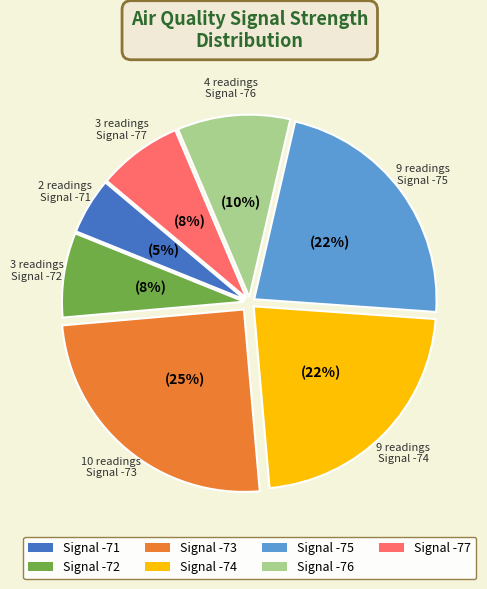

Which category has the smallest portion of the pie?

Signal -71